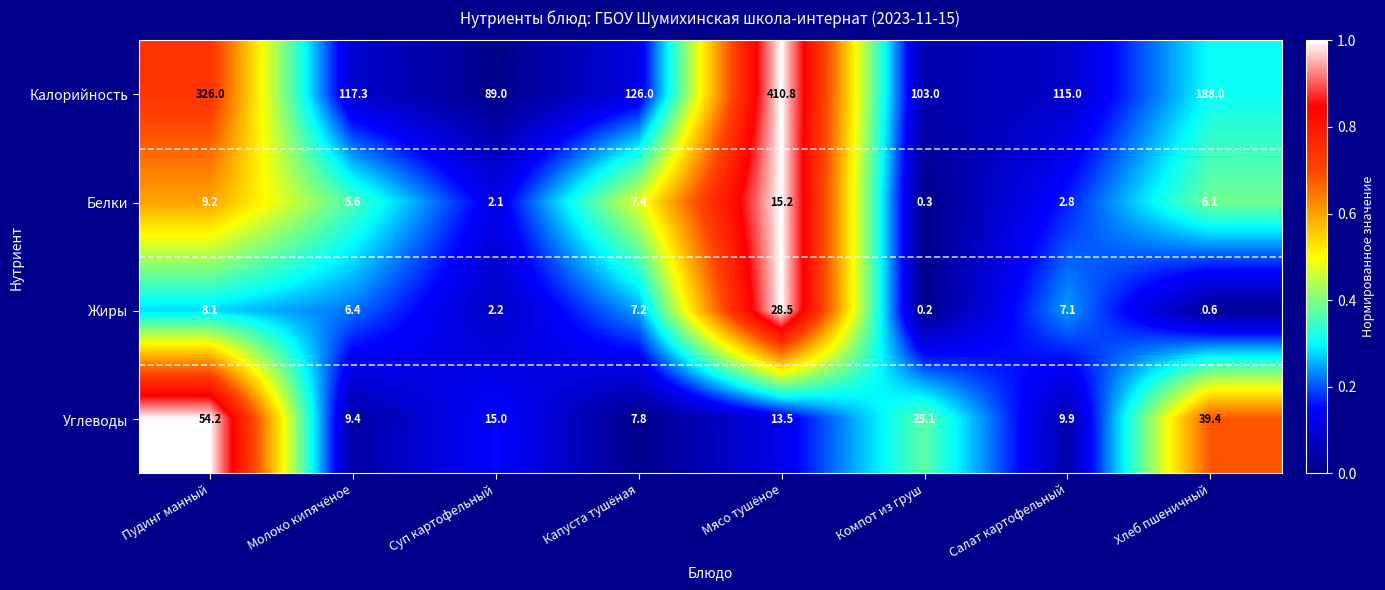

Which series has the largest total across all categories?

Калорийность